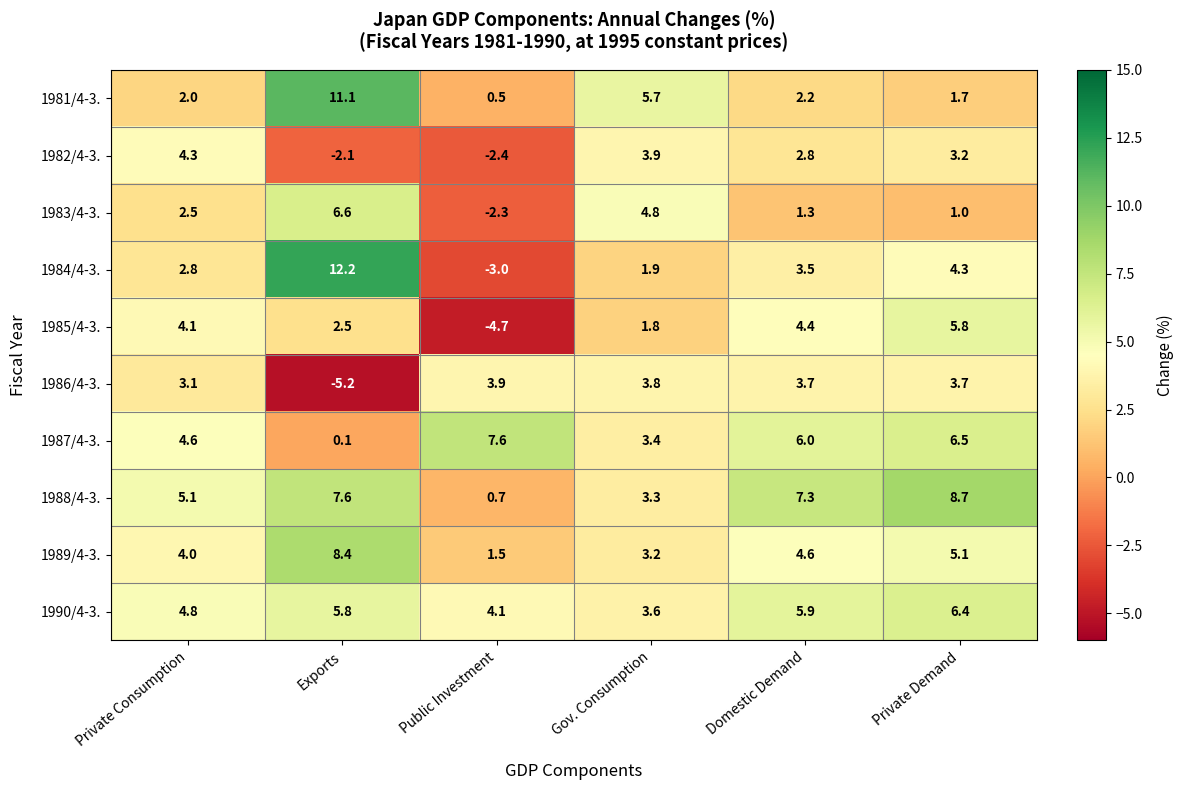

What is the difference between the 1985/4-3. values at Domestic Demand and Gov. Consumption?

2.6